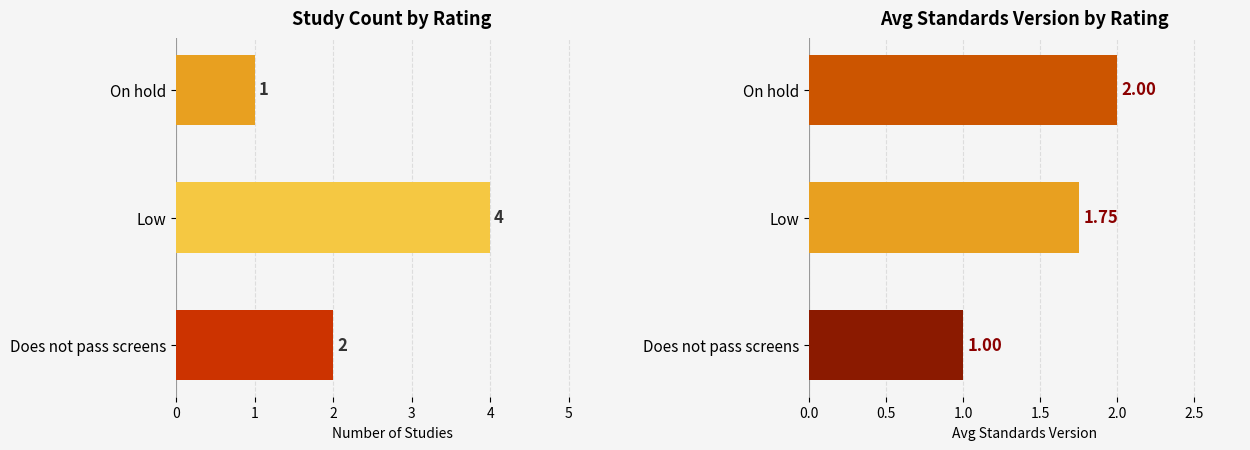

Between 0 and 2, which series saw the biggest shift?

Count